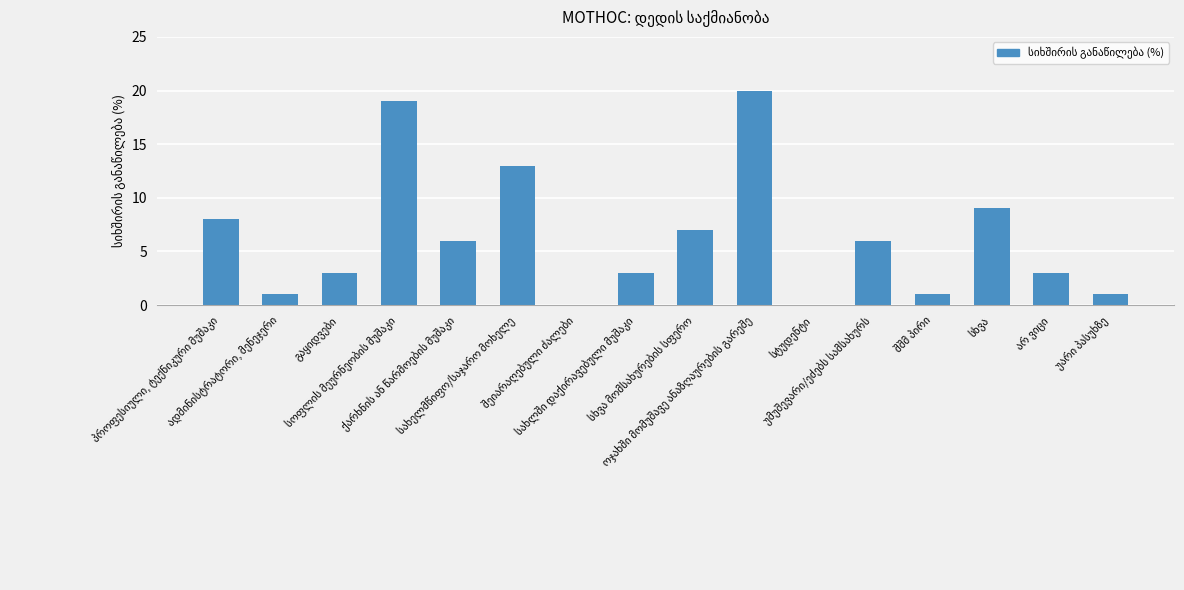

What is the maximum value shown in the chart?

20